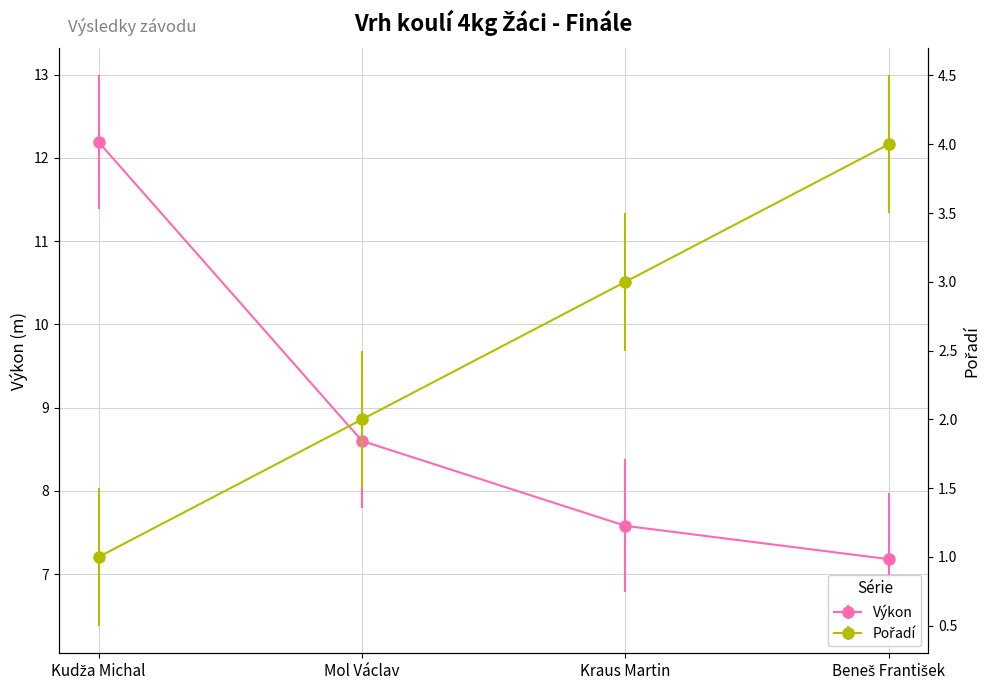

At which category is the sum across all series the highest?

Kudža Michal